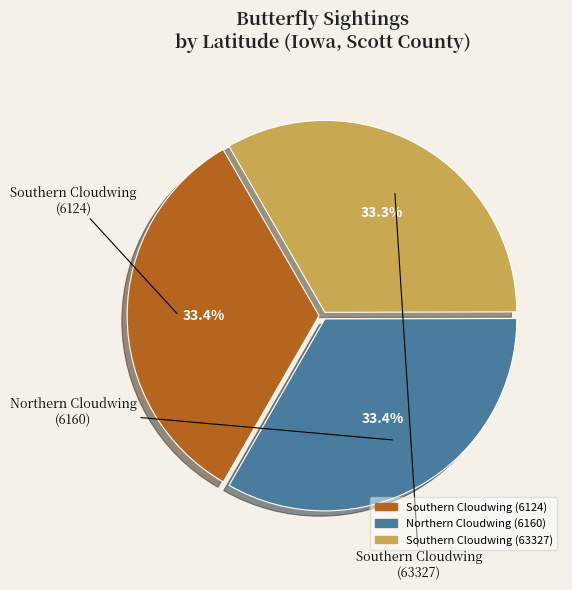

Is there any slice that represents more than half of the pie?

No